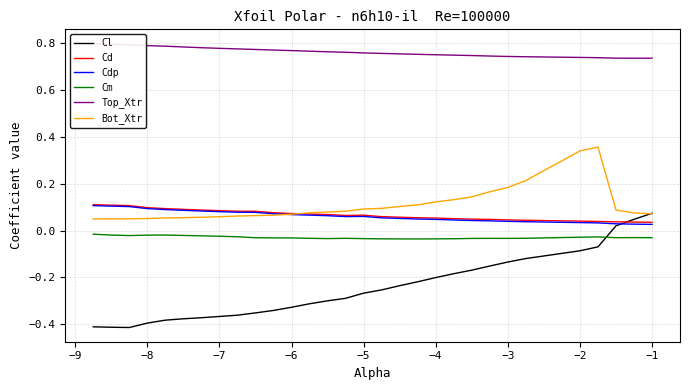

True or false: Cm and Cd intersect in this chart.

False